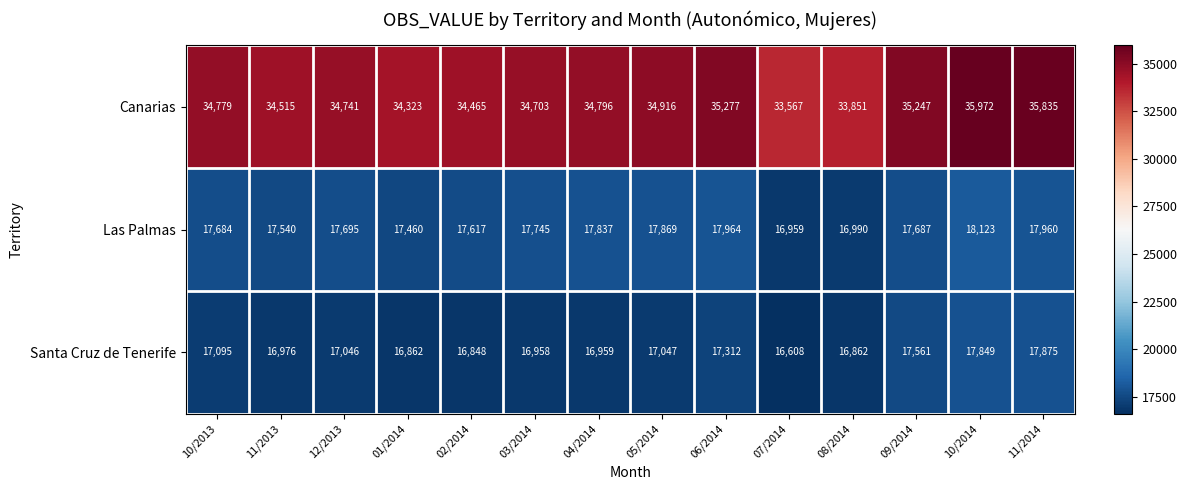

Rank the series by their maximum value, from highest to lowest.

Canarias, Las Palmas, Santa Cruz de Tenerife